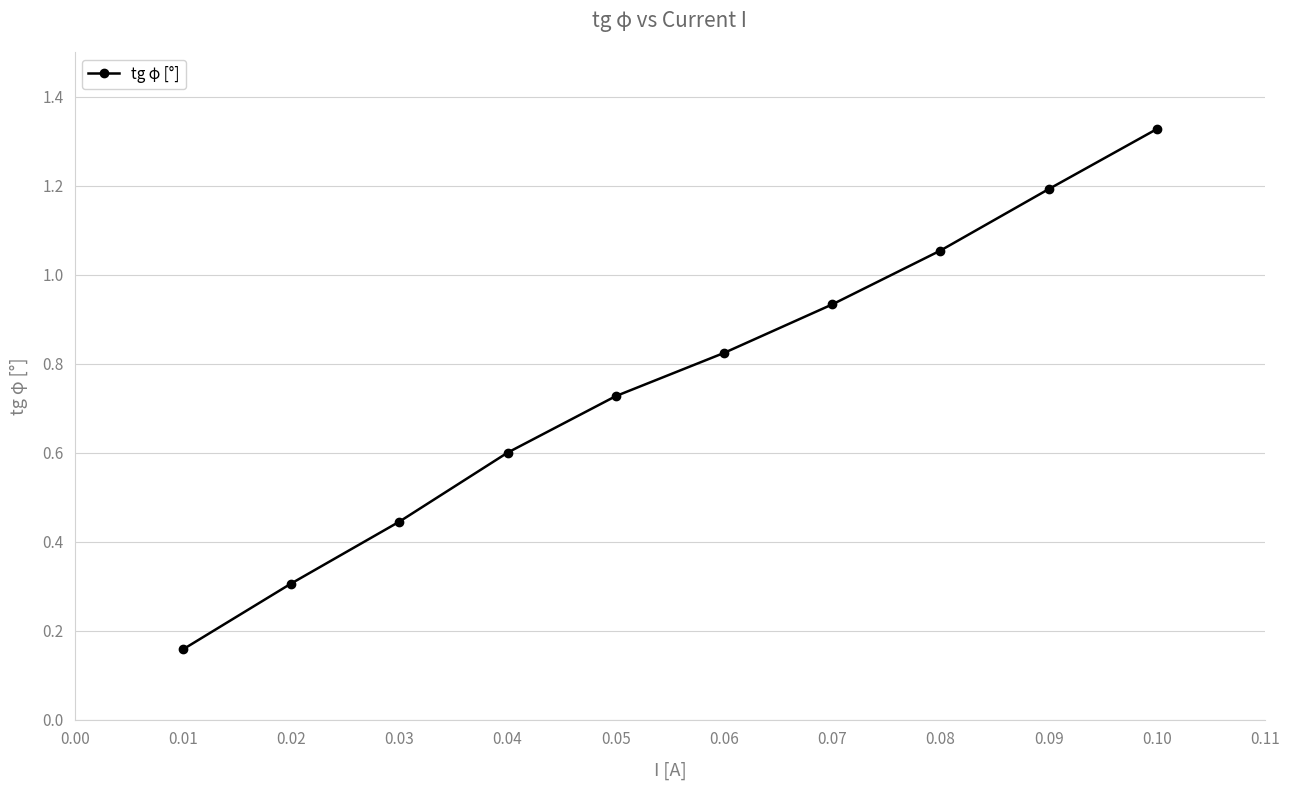

At which category does the chart reach its peak across all series?

0.10